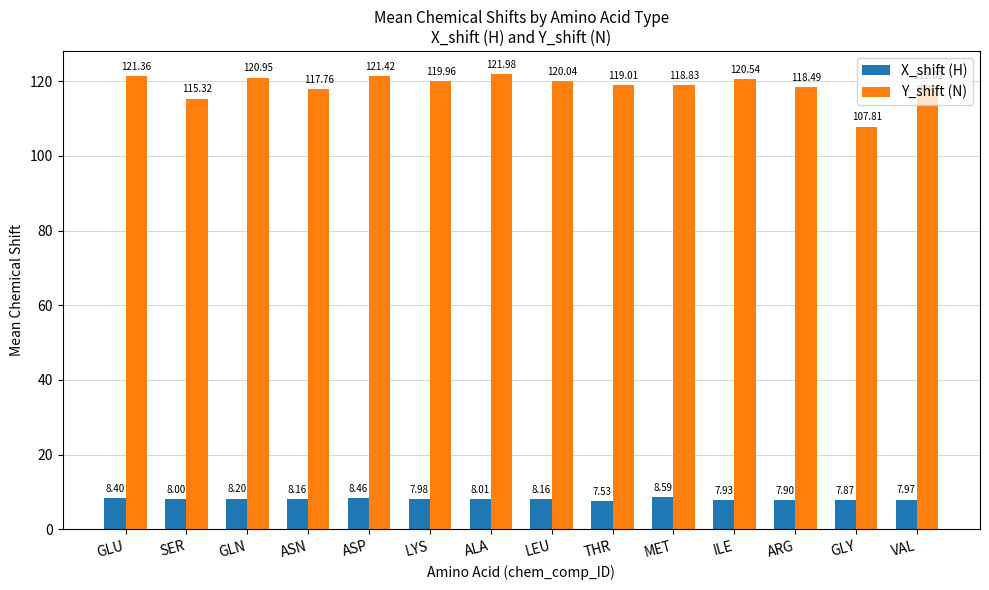

What is the sum of the Y_shift (N) values at ASN and THR?

236.8